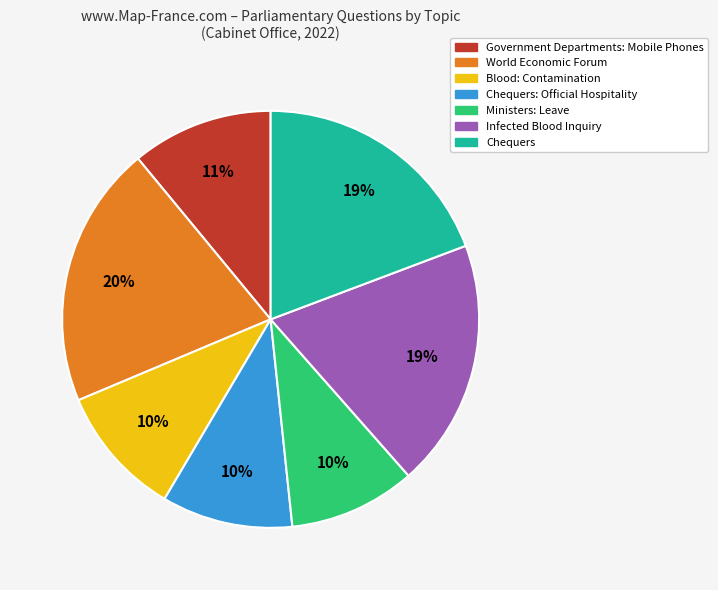

How many segments does this pie chart have?

7